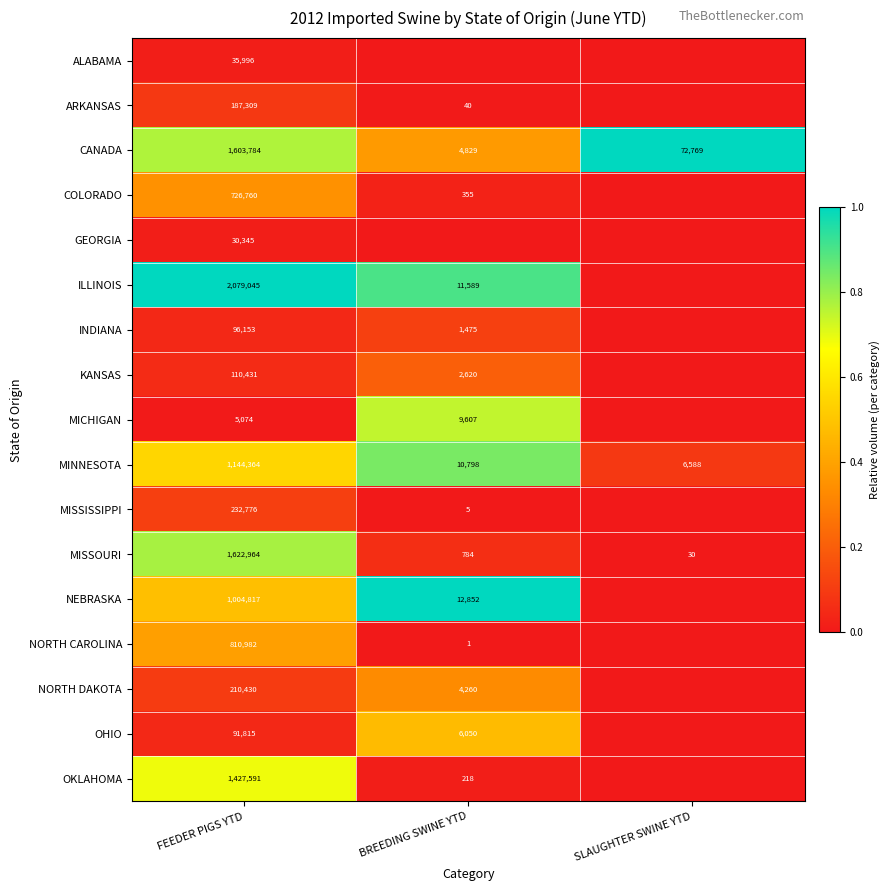

The value of OHIO at BREEDING SWINE YTD is 6050. True or false?

True